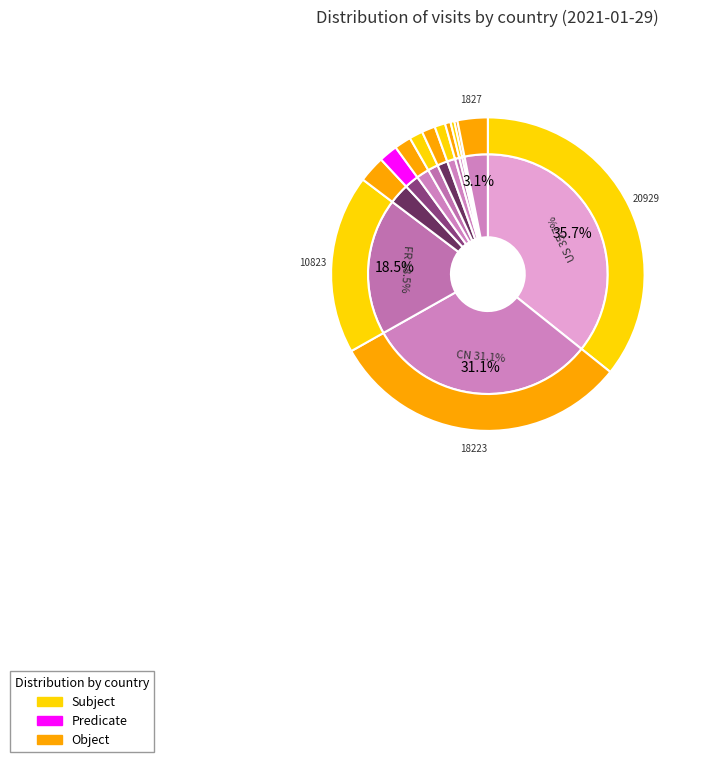

To the nearest percent, what is the difference between the RU and JP slice percentages?

2%